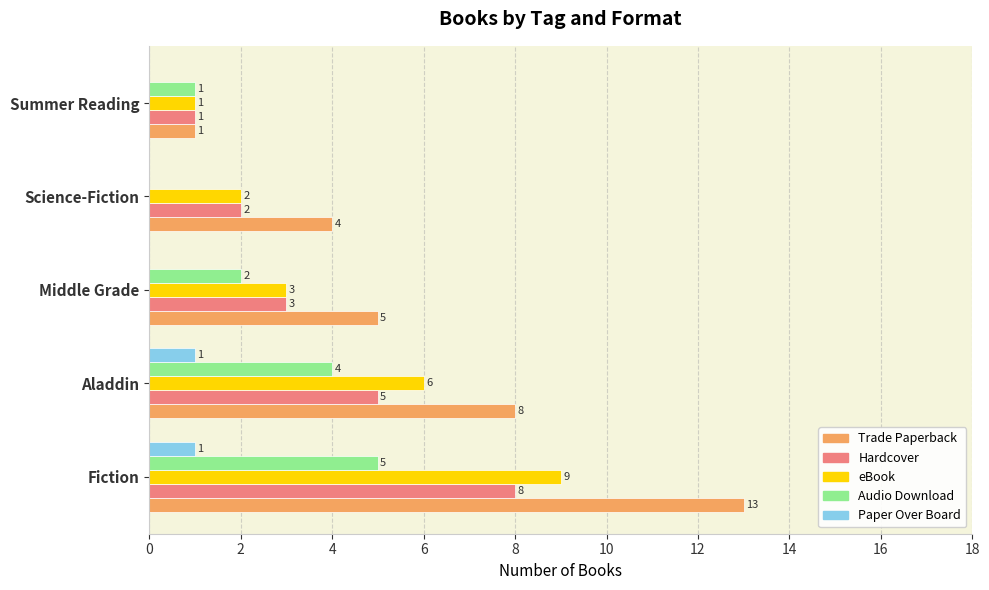

Is the value of Hardcover at Summer Reading greater than the value of Paper Over Board at Summer Reading?

Yes